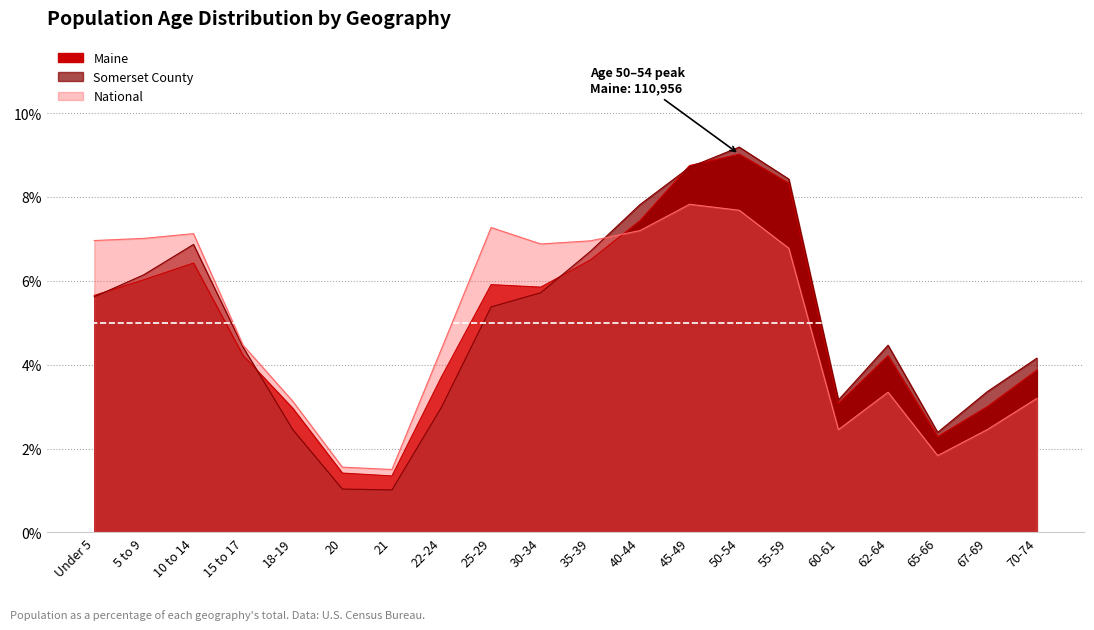

What is the approximate value of Somerset County at 60-61?

3.2